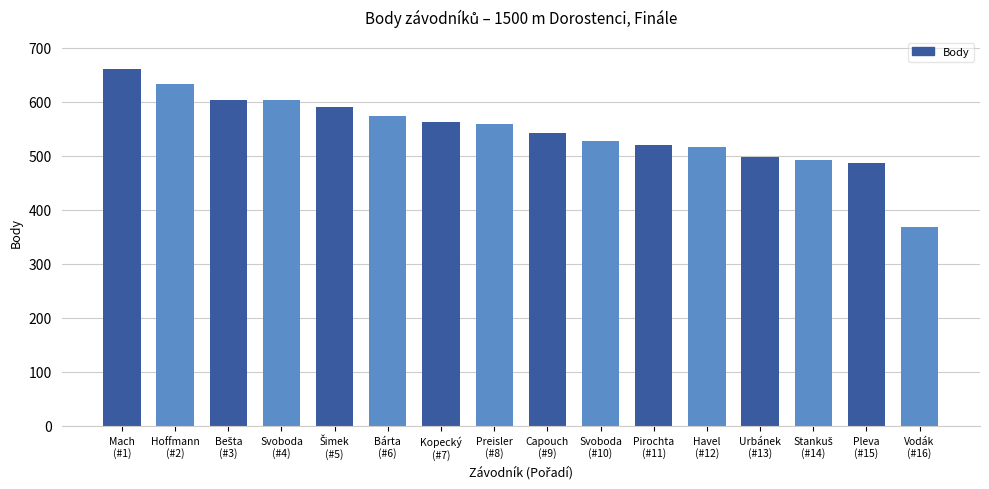

What is the smallest value displayed?

368